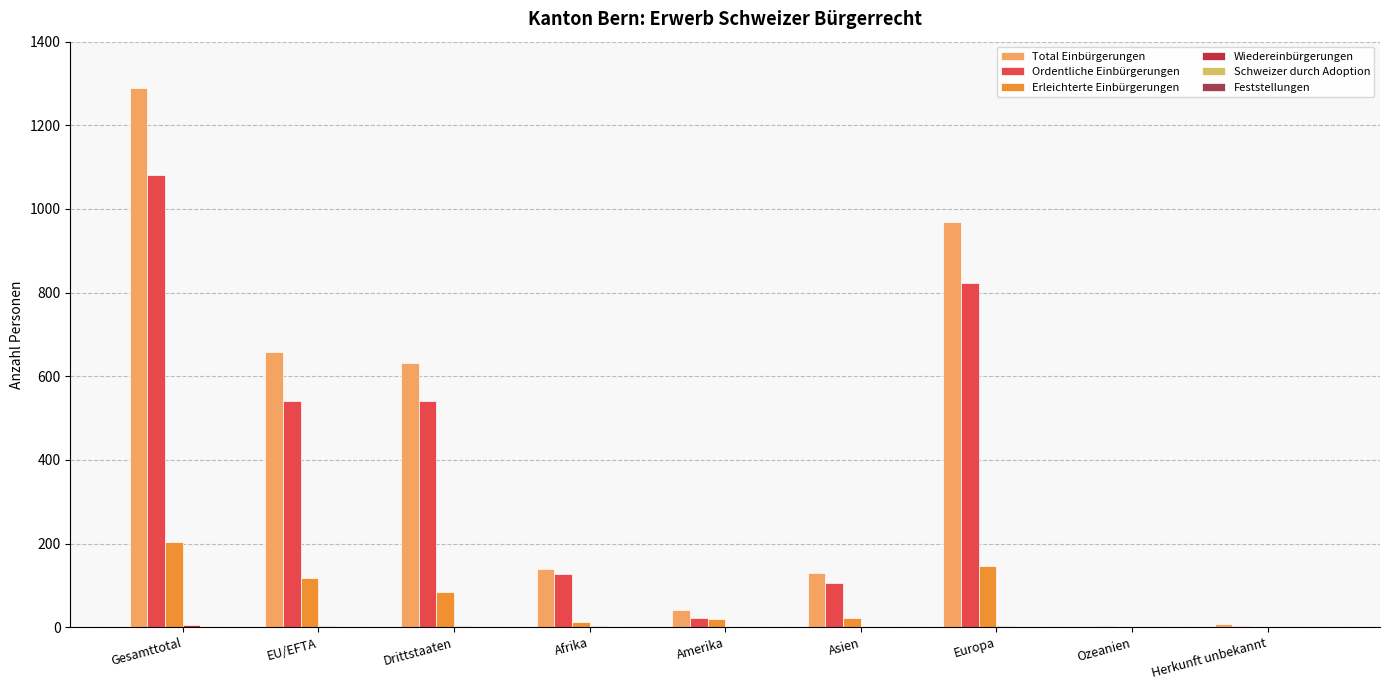

Between Drittstaaten and Europa, which series saw the biggest shift?

Total Einbürgerungen